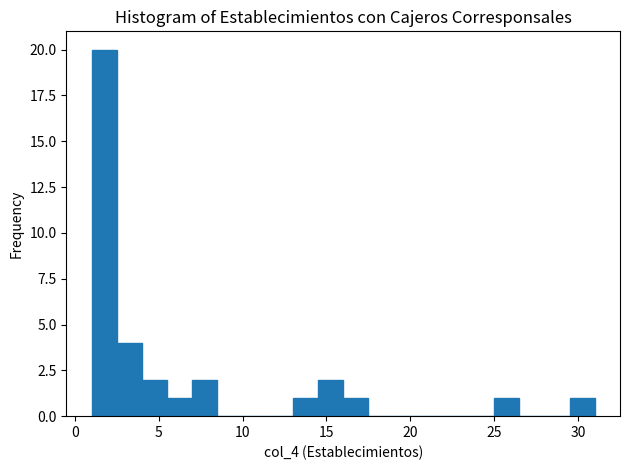

Read against the x-axis, roughly where is the centre of the tallest bar?

2.0